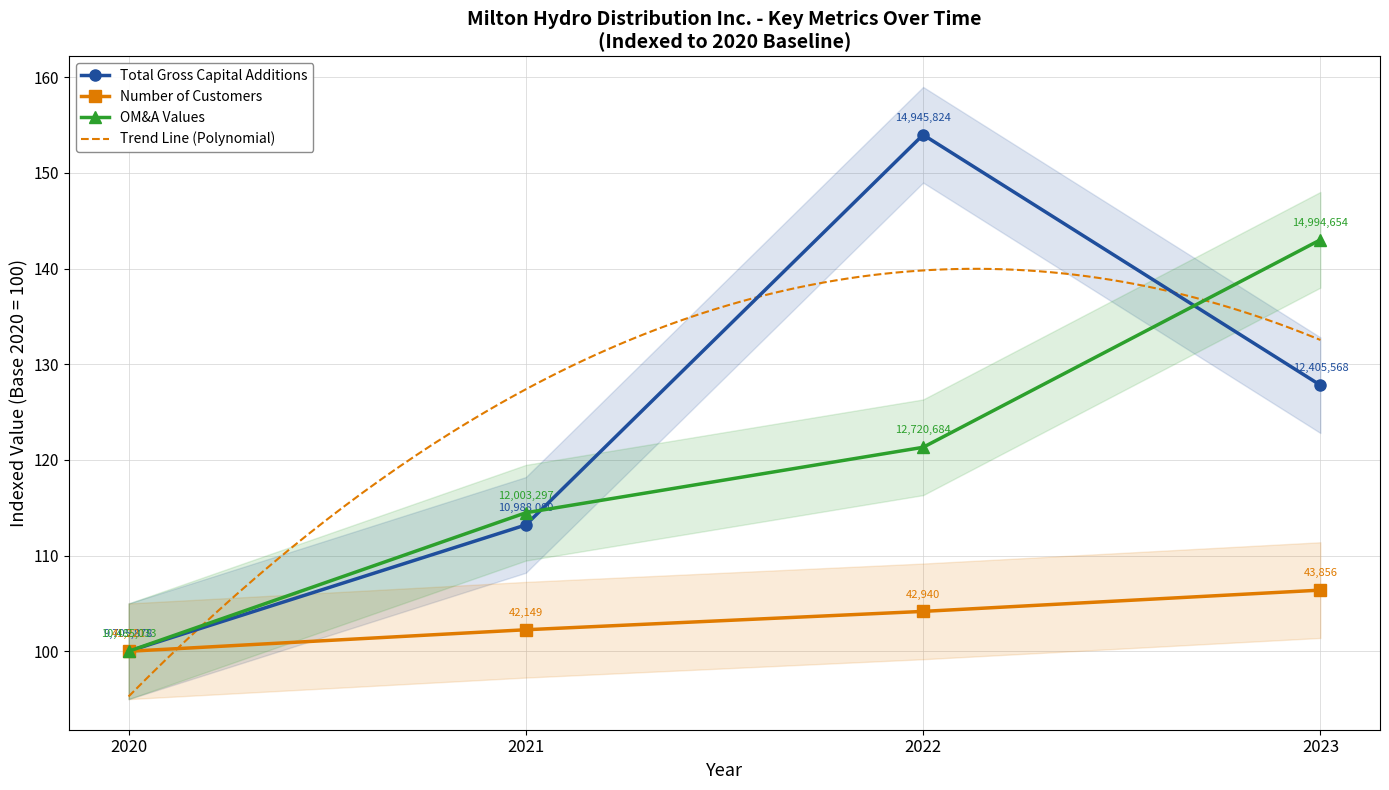

Which label corresponds to the smallest value in the chart?

2020